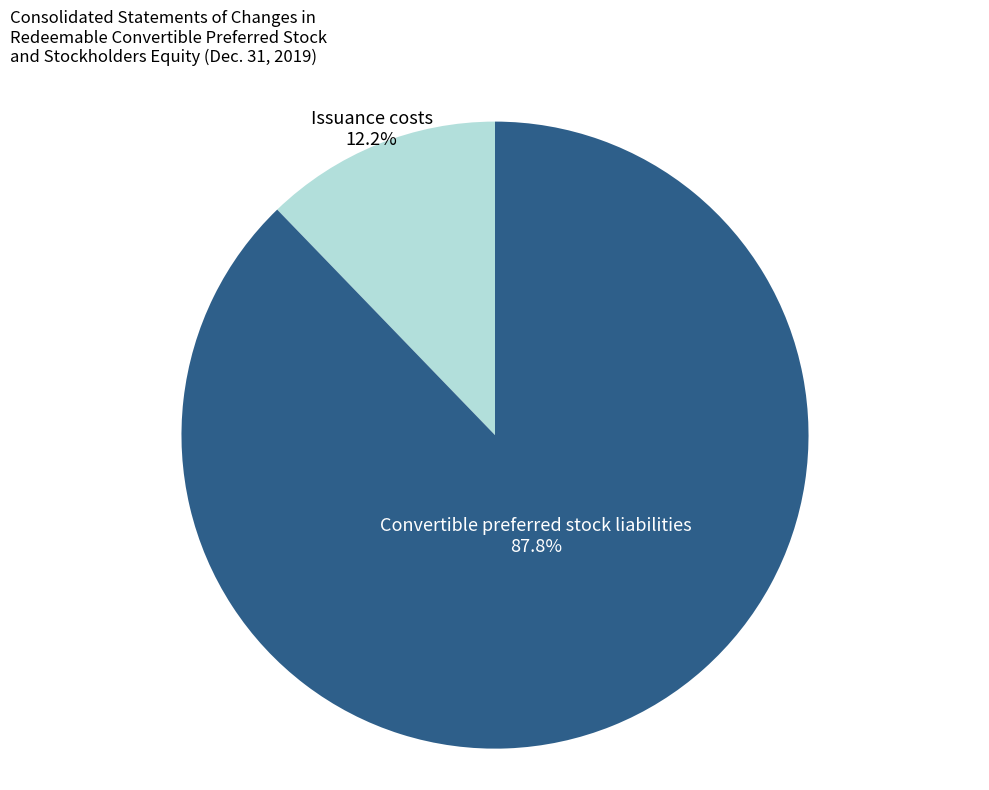

How many slices are in this pie chart?

2